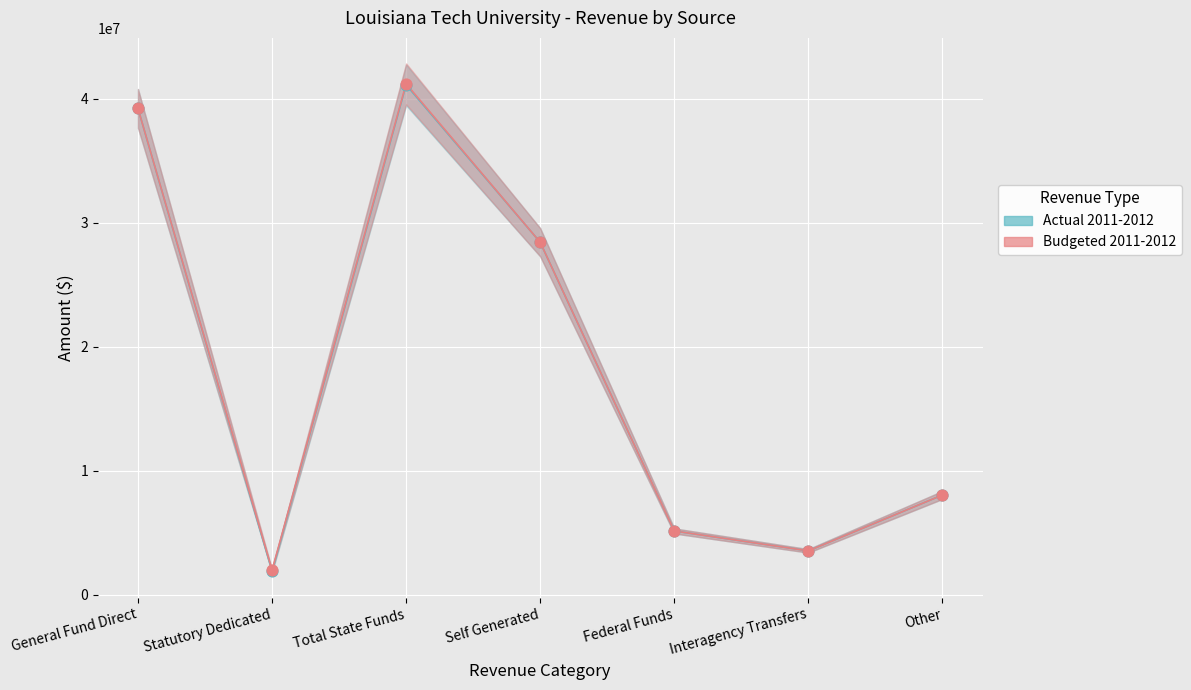

At how many categories does at least one series exceed 30128224?

2